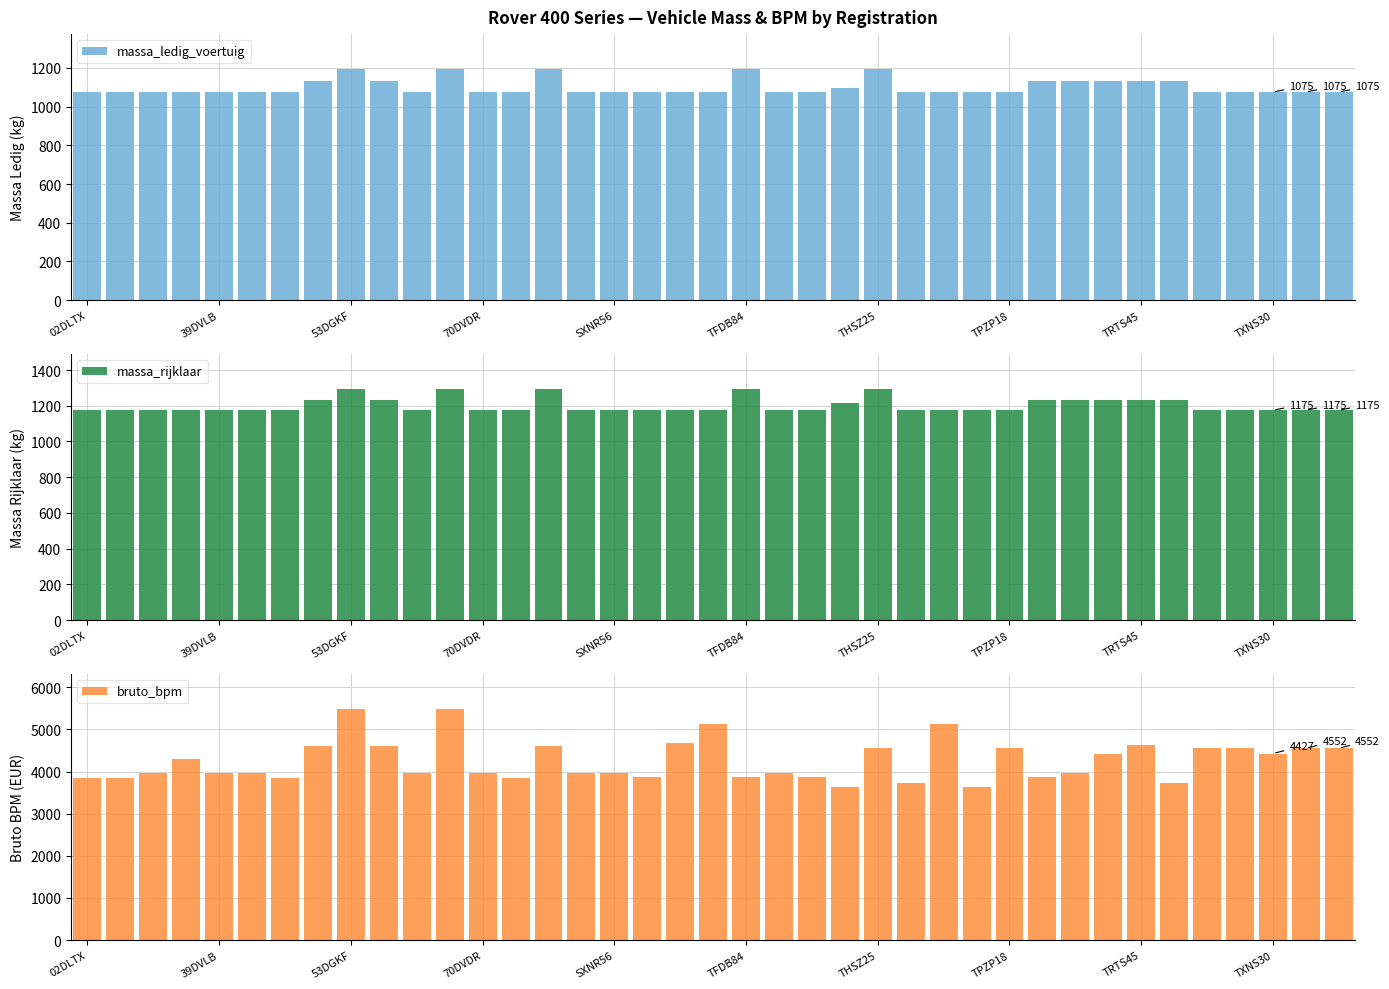

True or false: bruto_bpm has a value of 3859 at TFDB84.

True